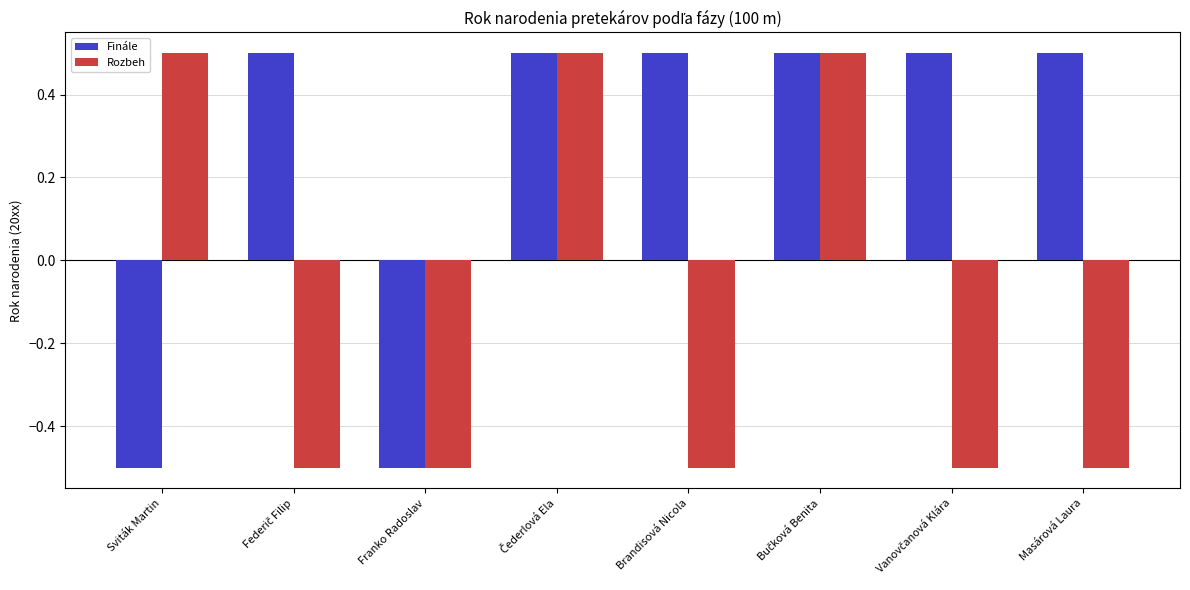

What is the highest value of the Finále series?

0.5